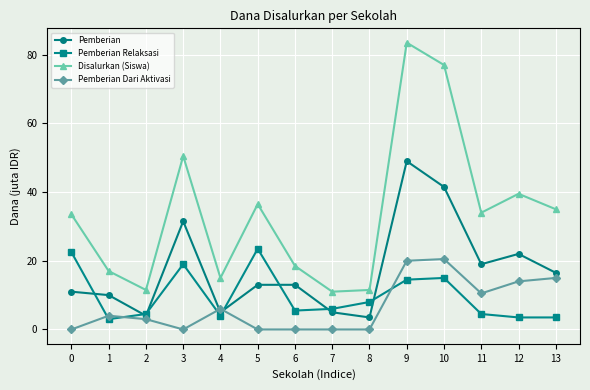

Which category has the highest value across all series?

9